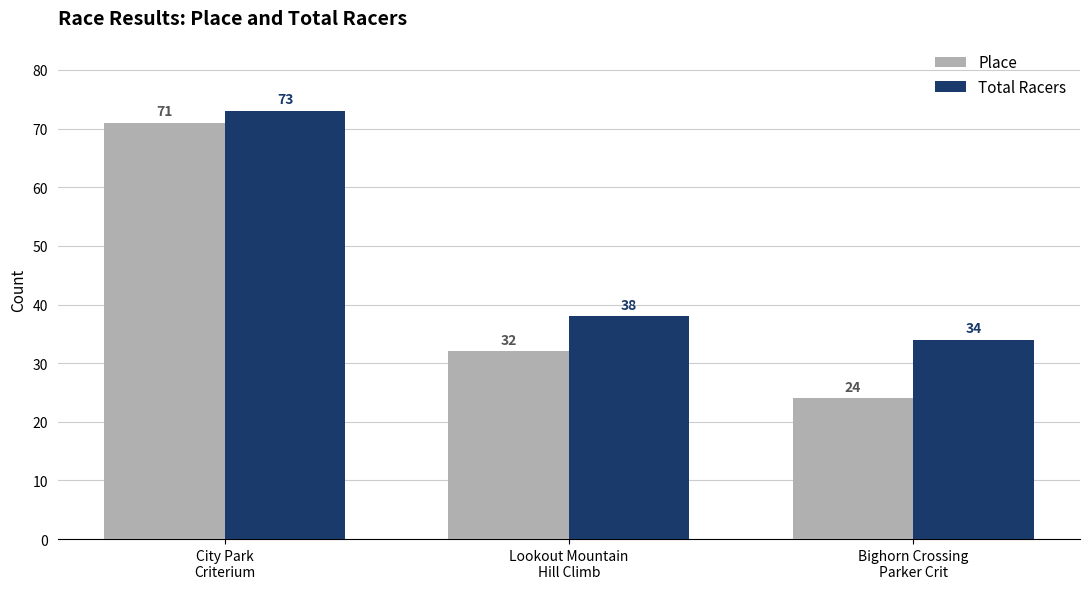

Which series has the largest total across all categories?

Total Racers